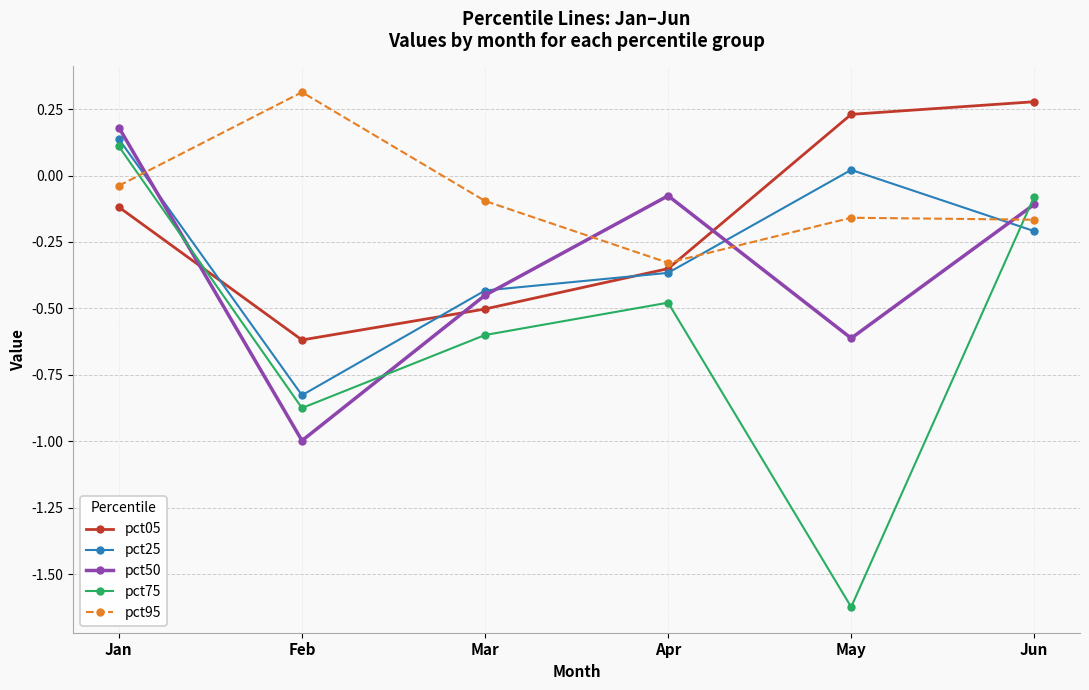

What is the difference between the pct50 values at May and Jun?

0.5